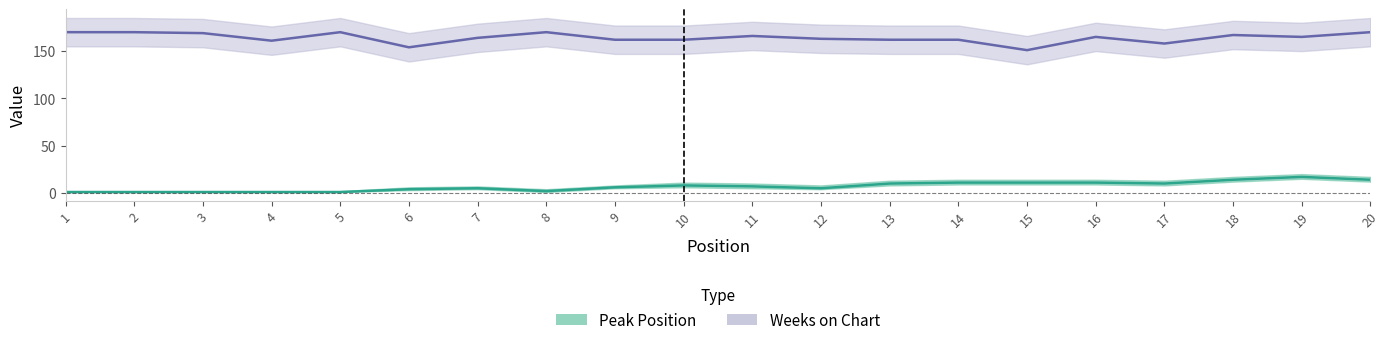

Which series has the largest range (max minus min)?

Weeks on Chart